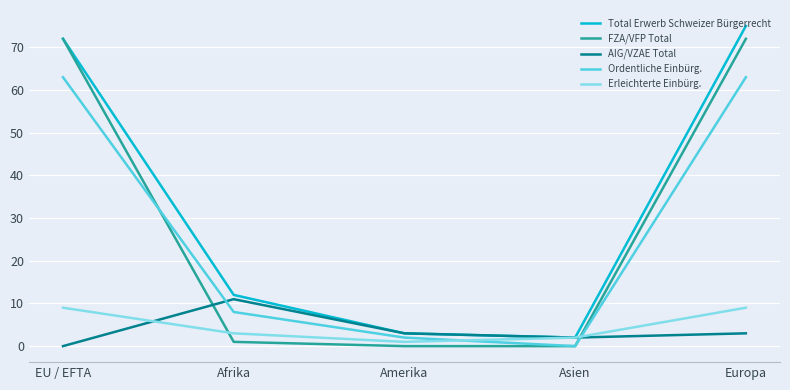

Reading left to right, extract all data points from this chart.

Total Erwerb Schweizer Bürgerrecht: 72	12	3	2	75
FZA/VFP Total: 72	1	0	0	72
AIG/VZAE Total: 0	11	3	2	3
Ordentliche Einbürg.: 63	8	2	0	63
Erleichterte Einbürg.: 9	3	1	2	9